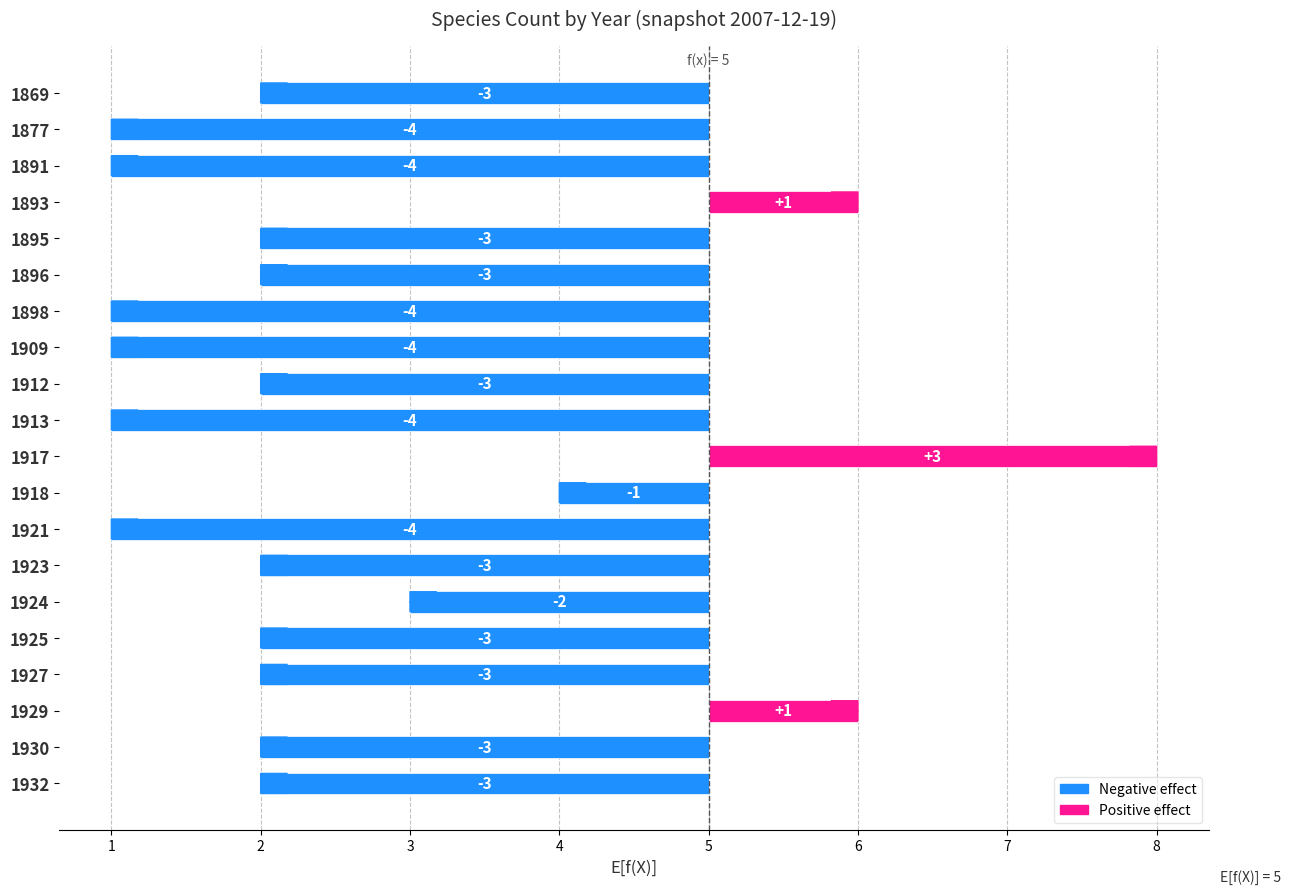

What is the sum of the values at 1895 and 1932?

-6